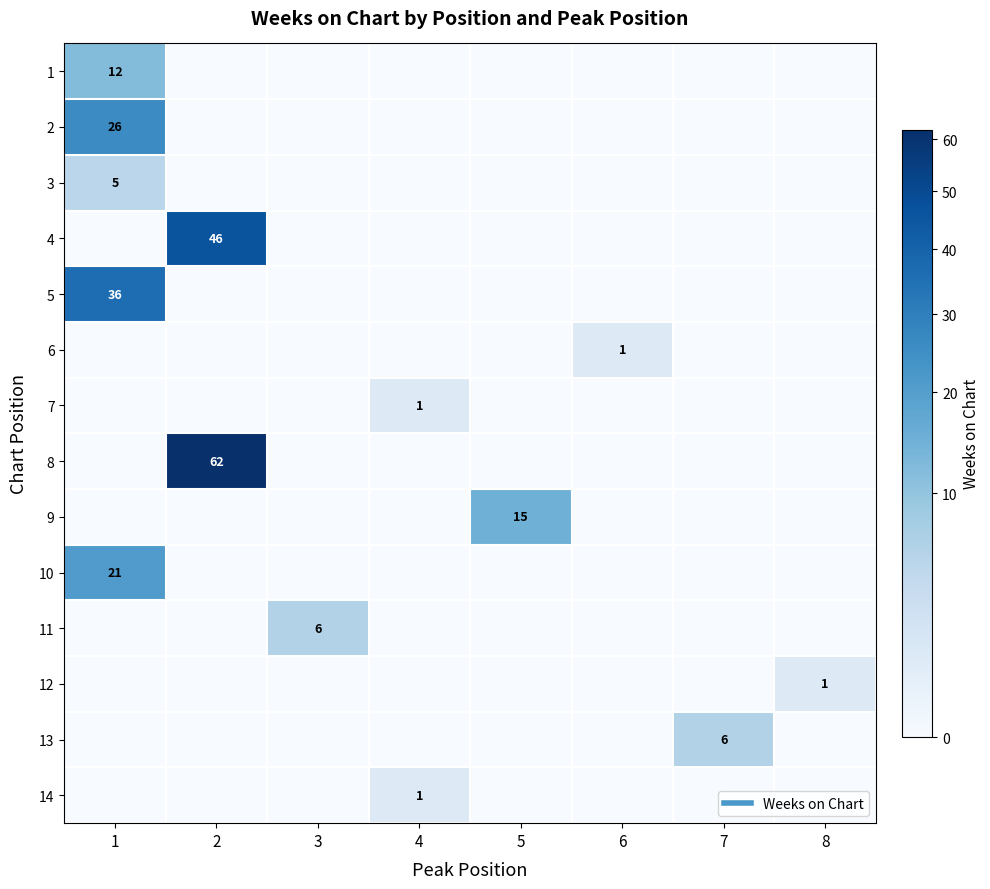

How many 14 values are between 0 and 1?

8